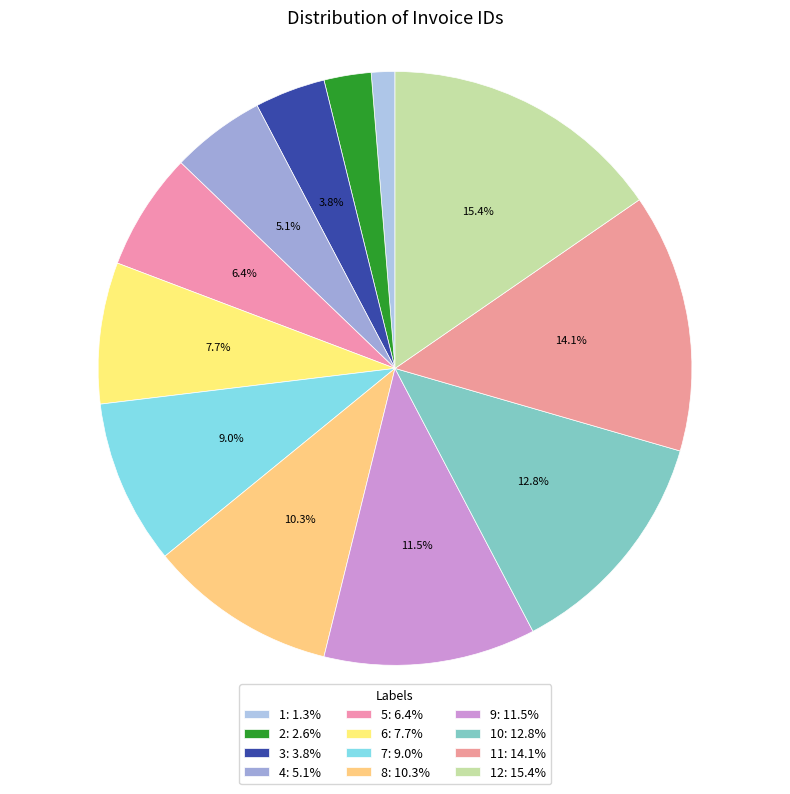

How many segments does this pie chart have?

12